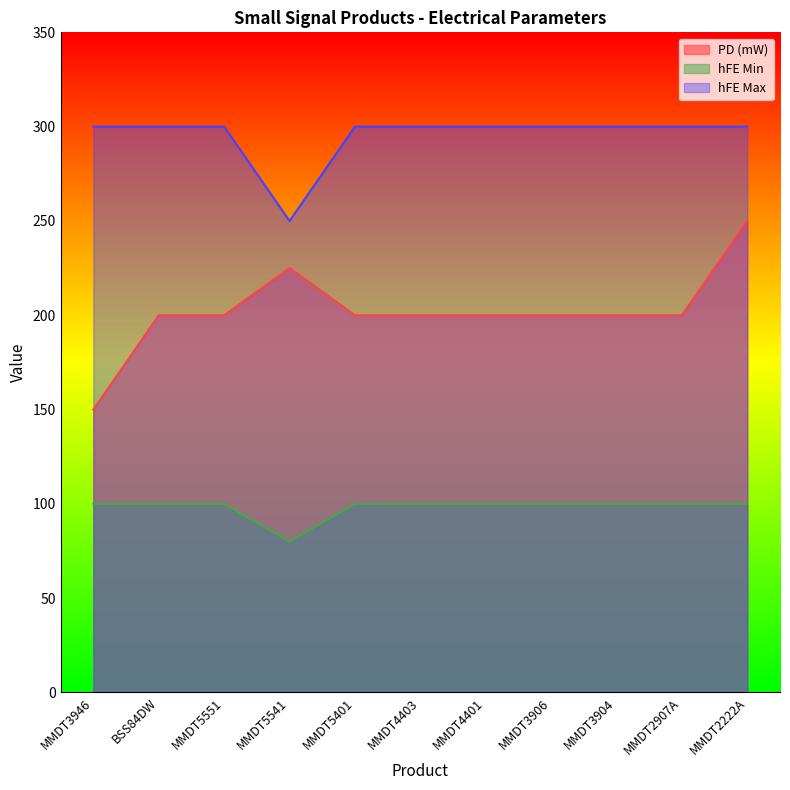

Rank the categories by PD (mW) value from lowest to highest.

MMDT3946, BSS84DW, MMDT5551, MMDT5401, MMDT4403, MMDT4401, MMDT3906, MMDT3904, MMDT2907A, MMDT5541, MMDT2222A